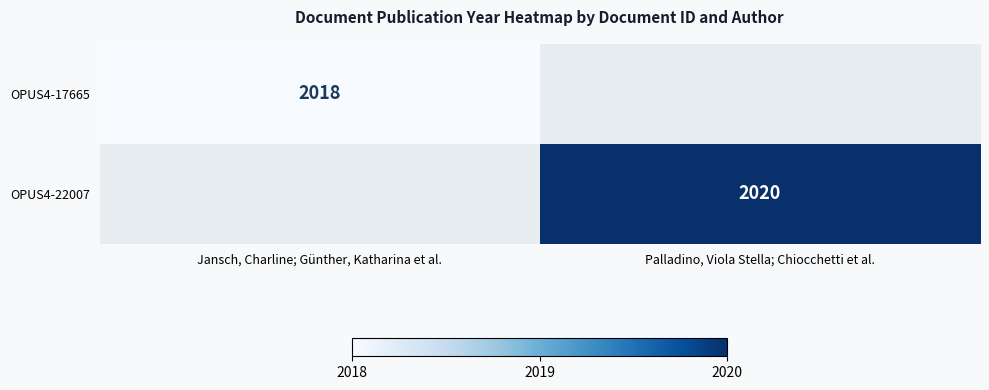

Which has a higher value, Jansch, Charline; Günther, Katharina et al. or Palladino, Viola Stella; Chiocchetti et al.?

Palladino, Viola Stella; Chiocchetti et al.